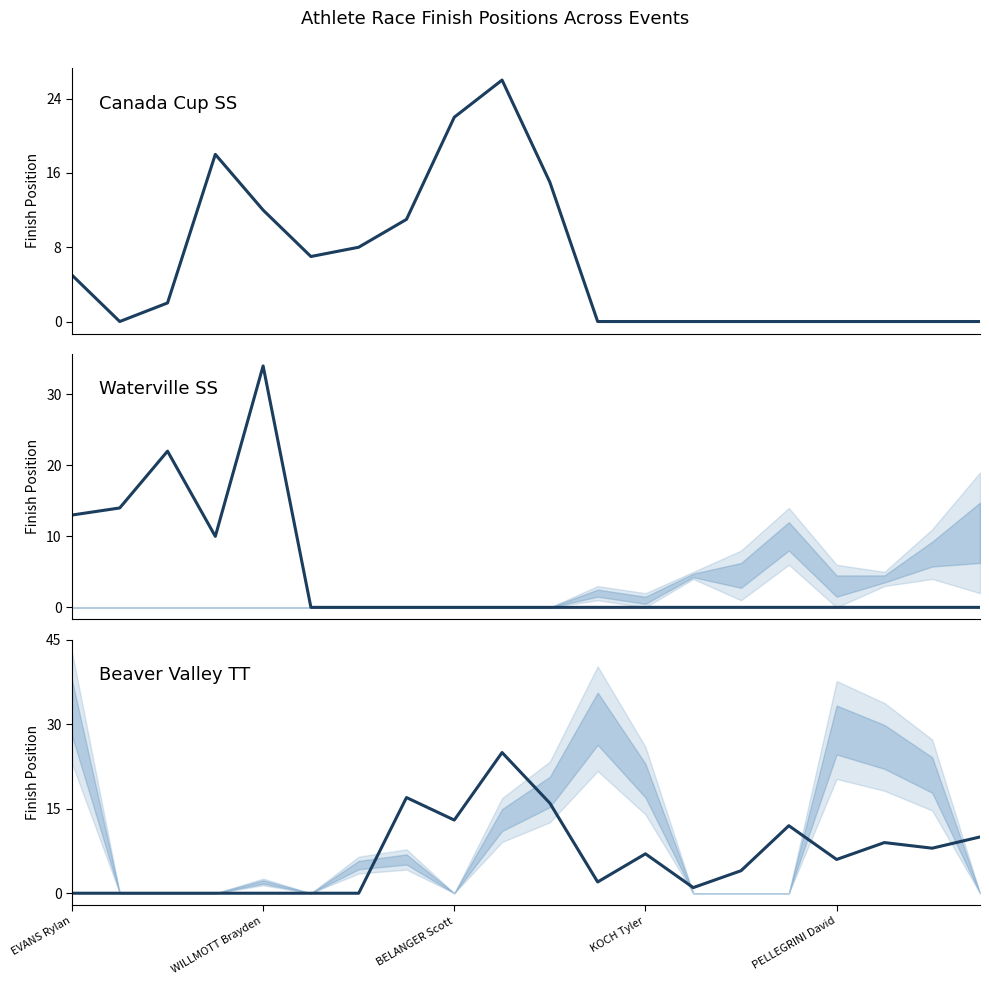

How many lines are shown in the chart?

3